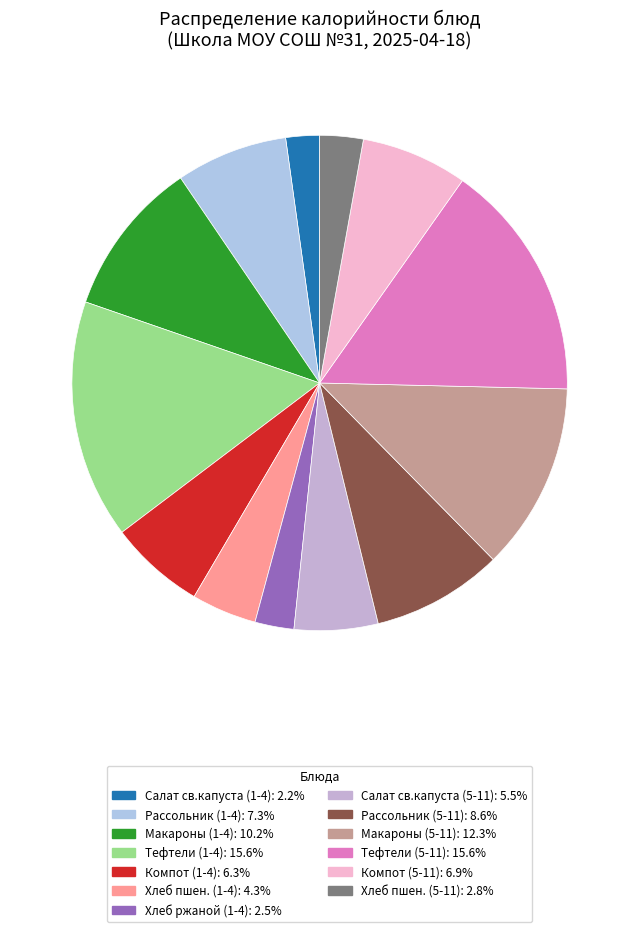

How many slices are in this pie chart?

13